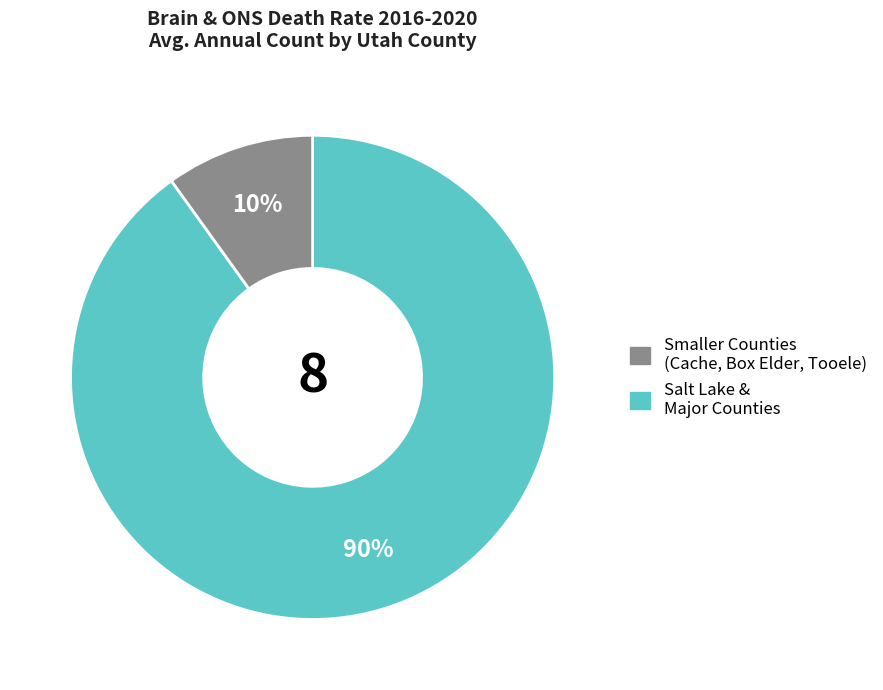

Is there any slice that represents more than half of the pie?

Yes